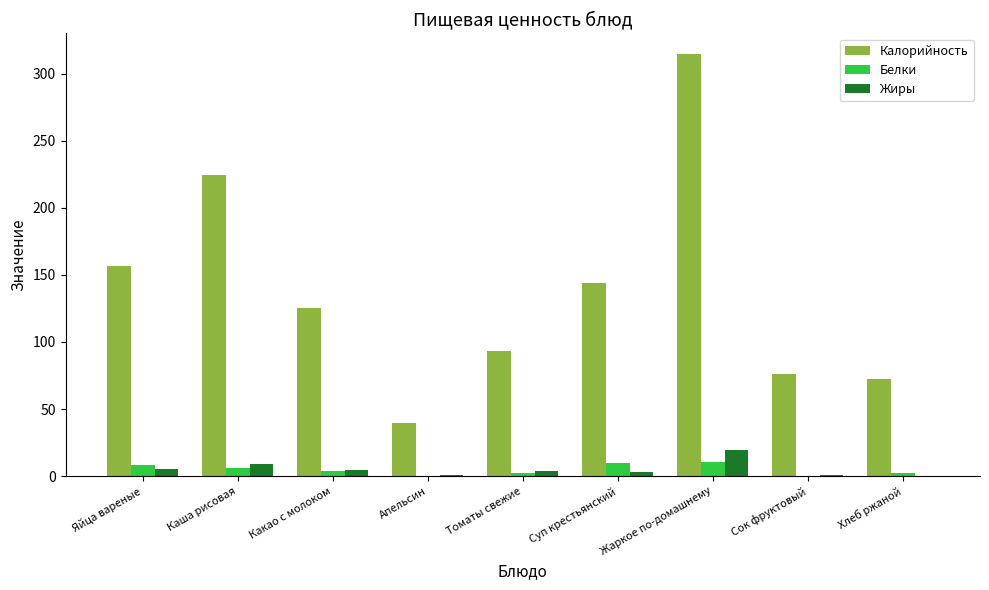

What is the total value across all series at Суп крестьянский?

157.3